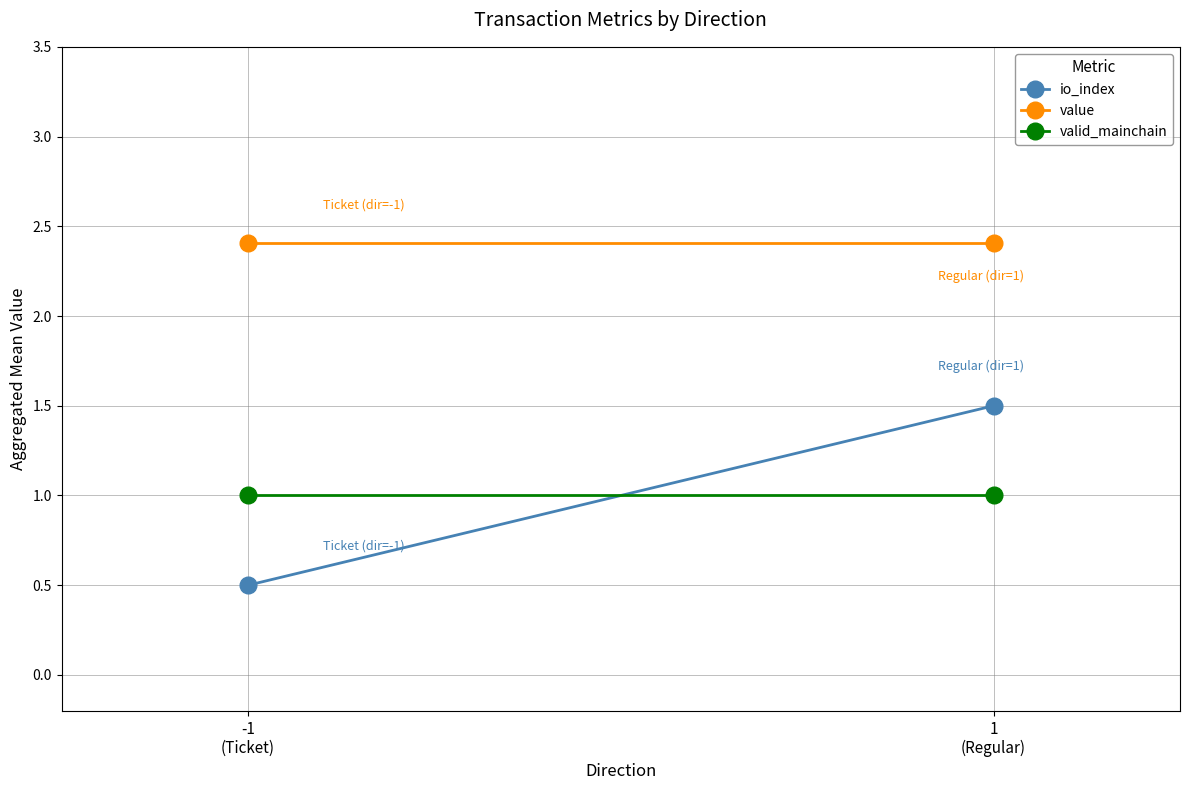

What is the lowest value of the value series?

2.4